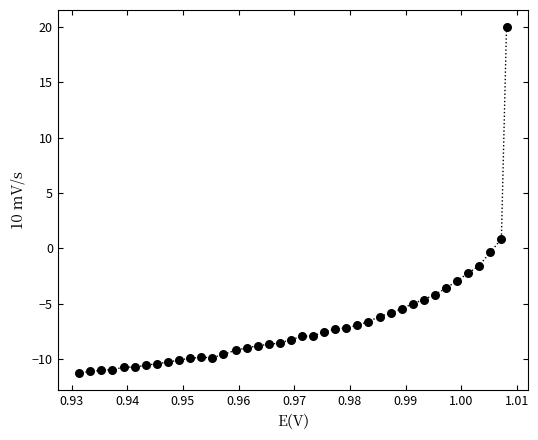

What Y value in the scatter plot is closest to 4?

0.9